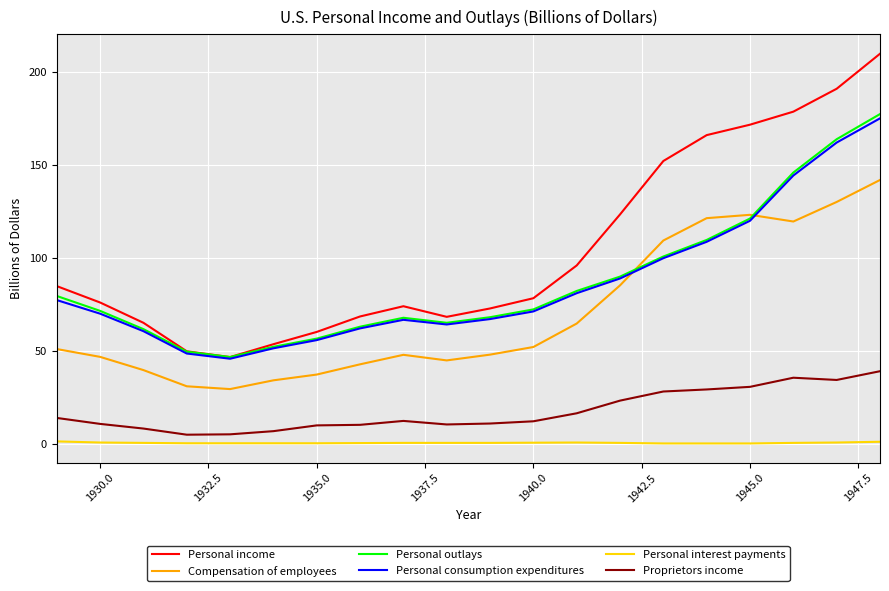

What is the lowest value of the Proprietors income series?

5.1